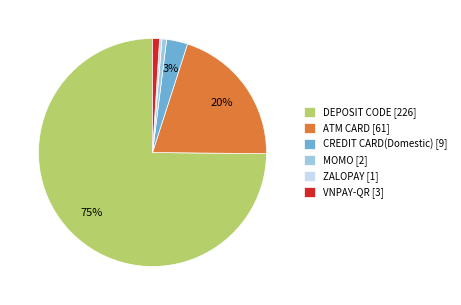

Which has a higher value, MOMO [2] or DEPOSIT CODE [226]?

DEPOSIT CODE [226]